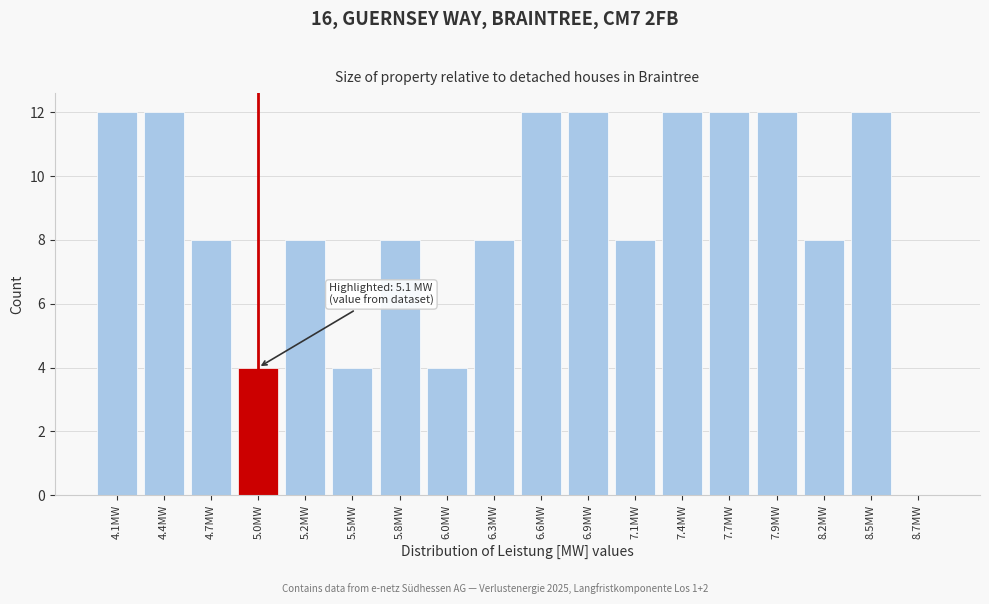

Reading left to right, transcribe all the data shown in this chart.

4.1MW=12	4.4MW=12	4.7MW=8	5.0MW=4	5.2MW=8	5.5MW=4	5.8MW=8	6.0MW=4	6.3MW=8	6.6MW=12	6.9MW=12	7.1MW=8	7.4MW=12	7.7MW=12	7.9MW=12	8.2MW=8	8.5MW=12	8.7MW=0